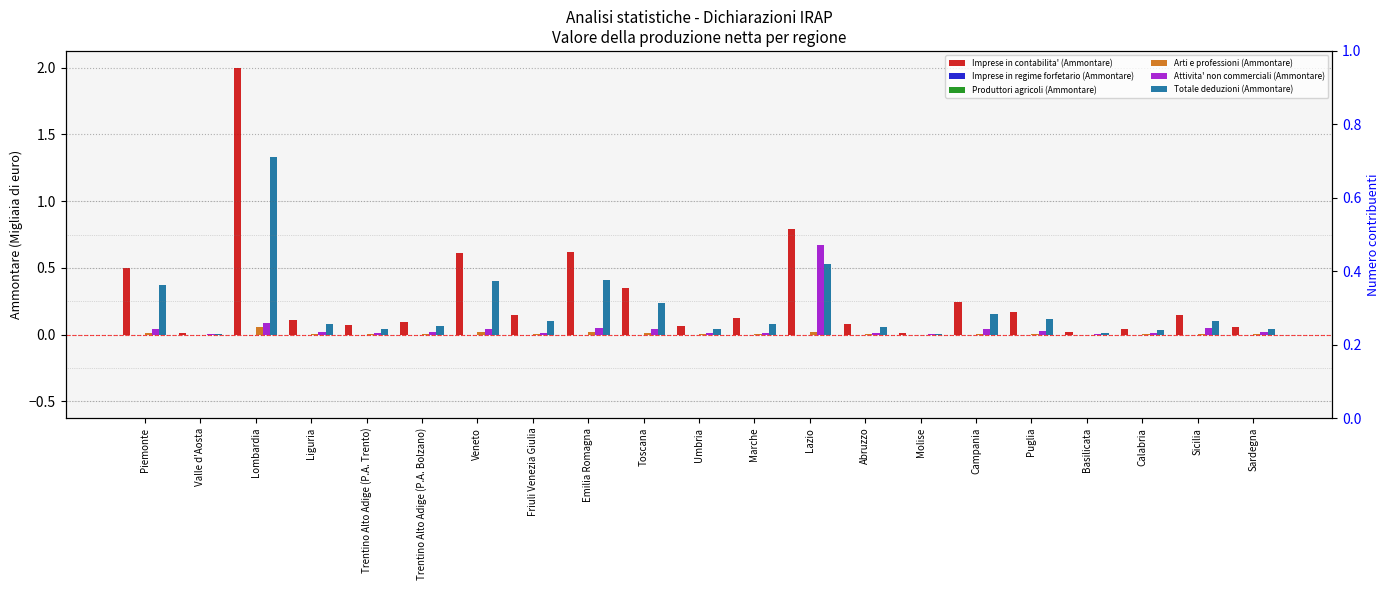

True or false: Totale deduzioni (Ammontare) has a value of 0.2 at Campania.

False